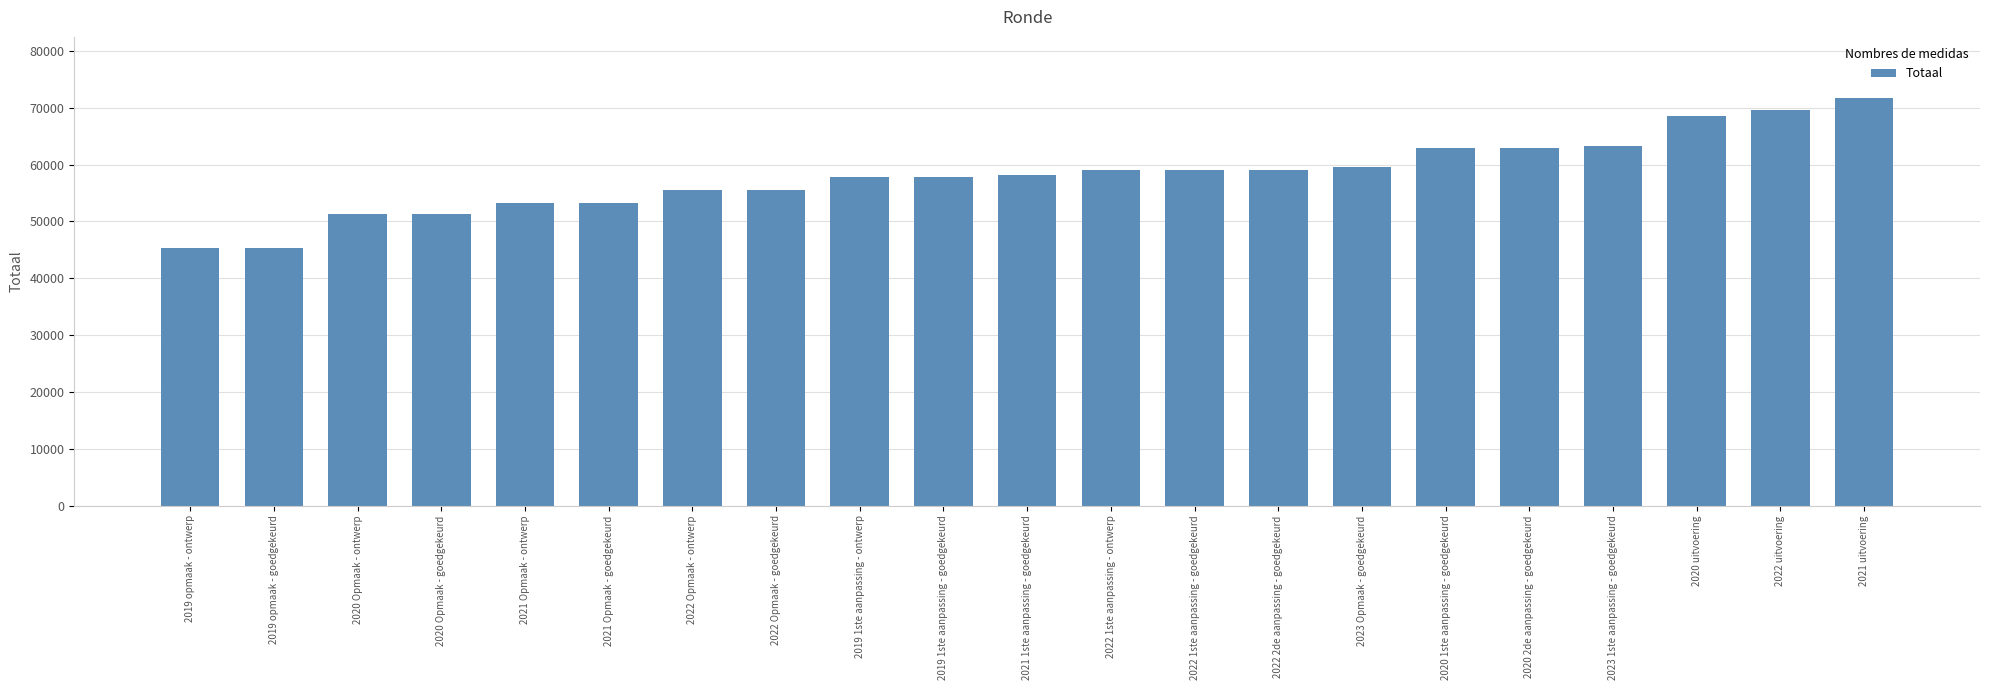

What is the value of the 3rd bar from the left?

51252